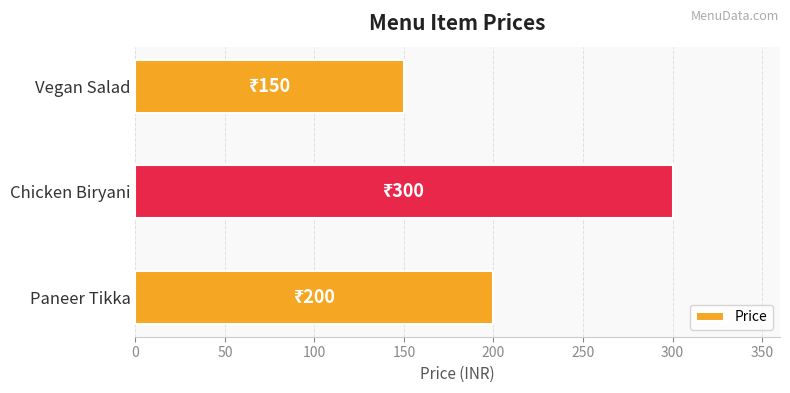

What is the smallest value displayed?

150